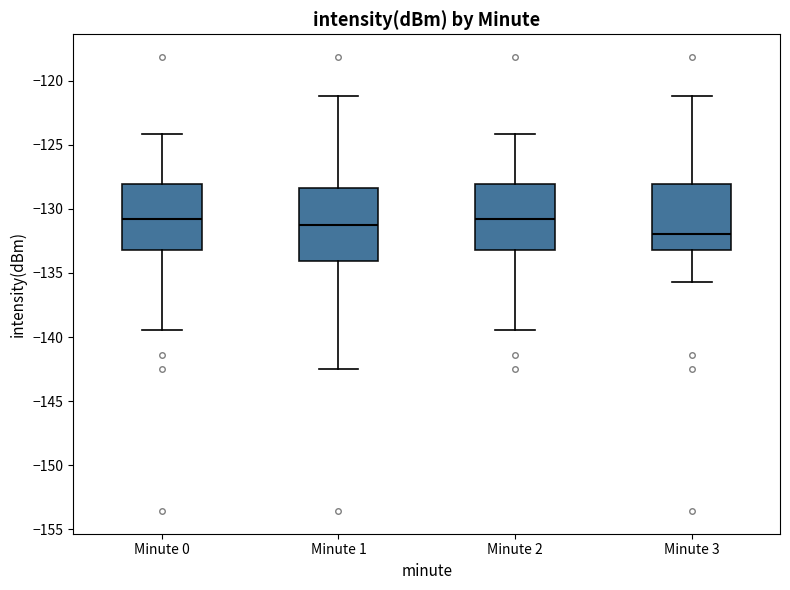

Which box is the tallest, from its lower edge to its upper edge?

Minute 1